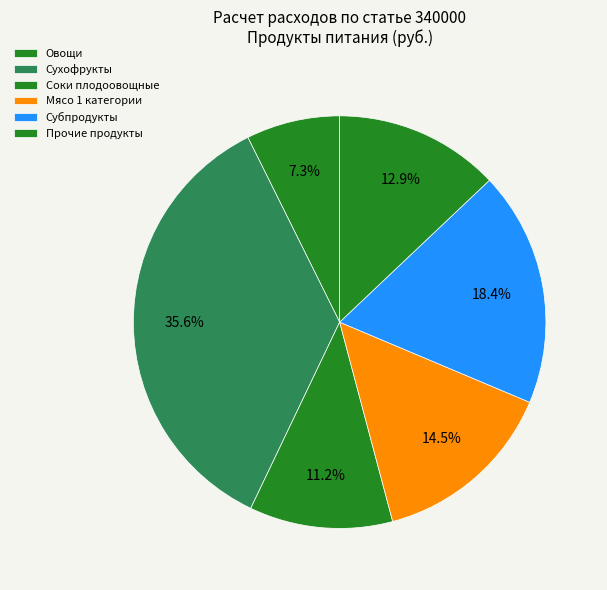

How many slices are in this pie chart?

6